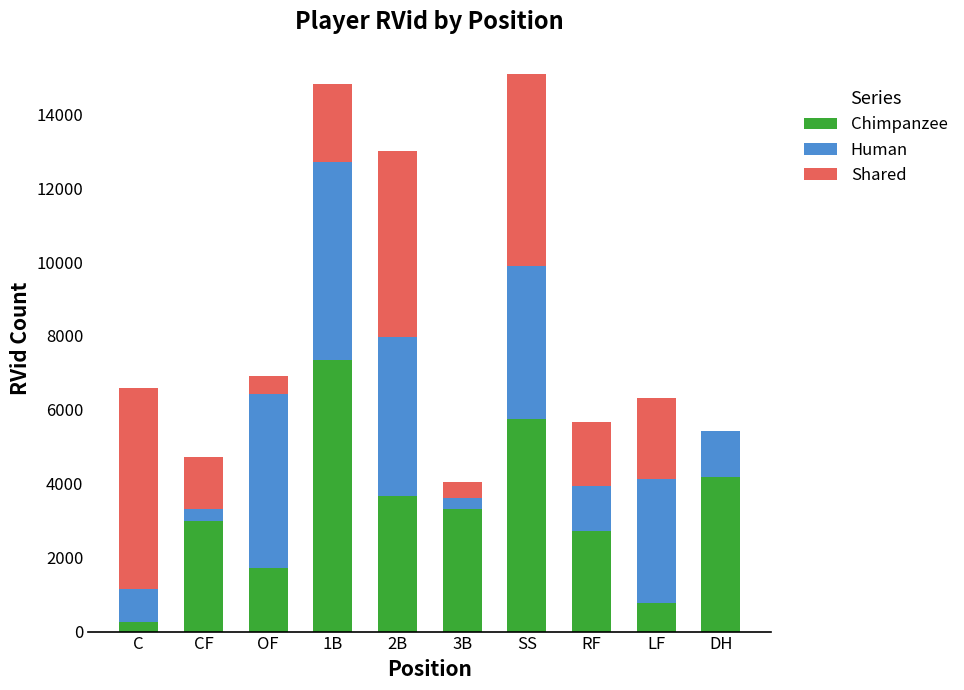

The value of Chimpanzee at DH is 881. True or false?

False